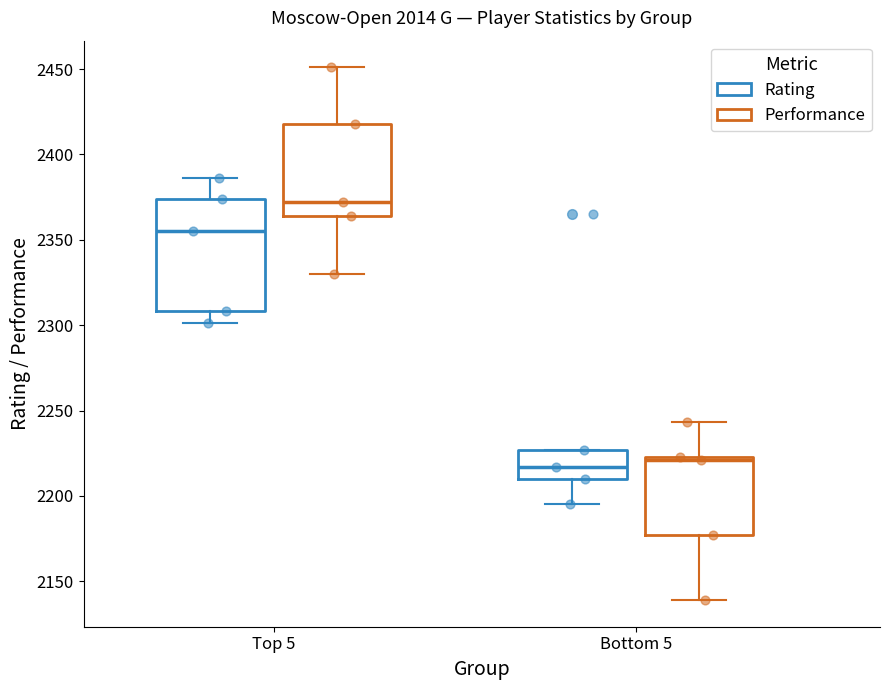

Where does the upper whisker of the box for Top 5 (Rating) end on the y-axis? The values are not printed on the chart, so give them approximately, as read against the axis.

2385